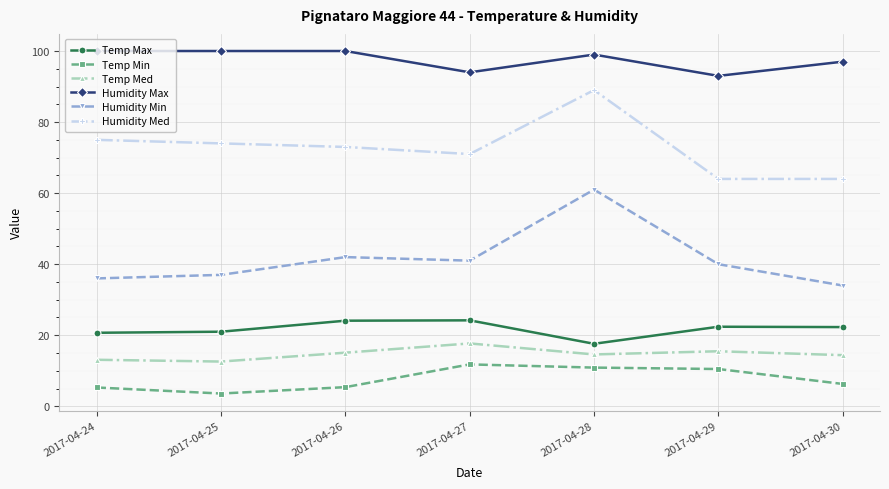

True or false: Humidity Max has a value of 97.0 at 2017-04-30.

True